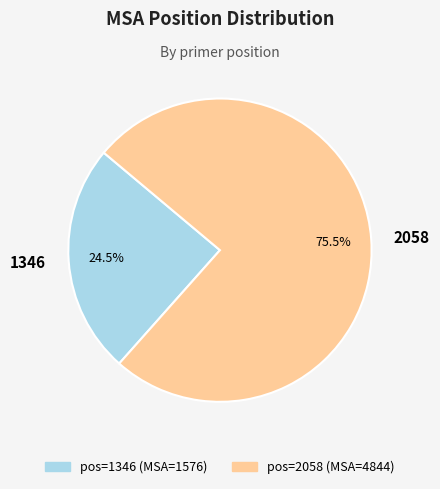

Which slice is the largest?

2058